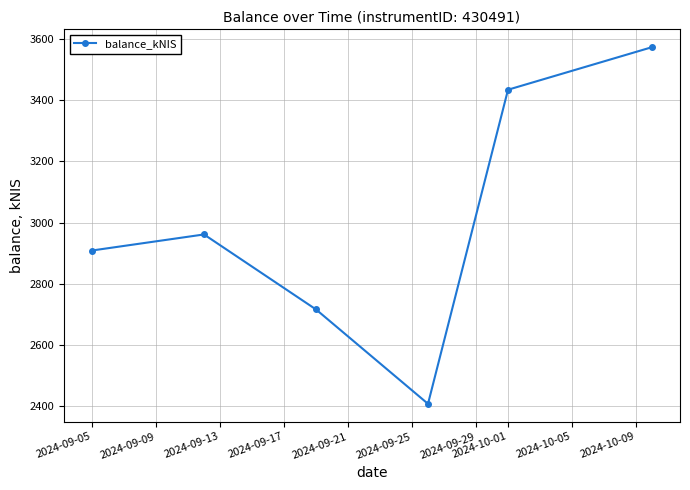

How many lines are shown in the chart?

1